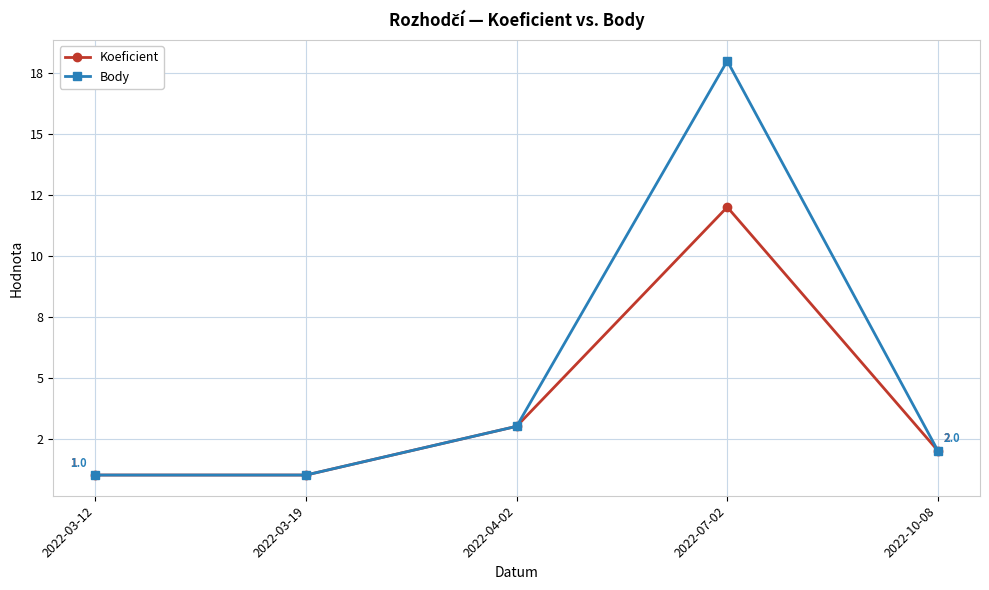

What are all the series names shown in the legend?

Koeficient, Body